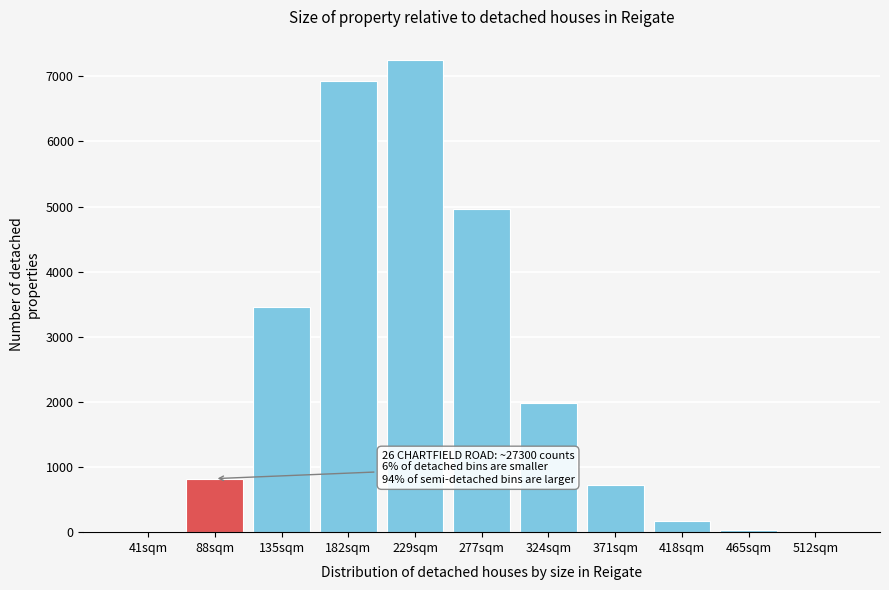

The chart shows a value of 12638 at 229sqm. True or false?

False